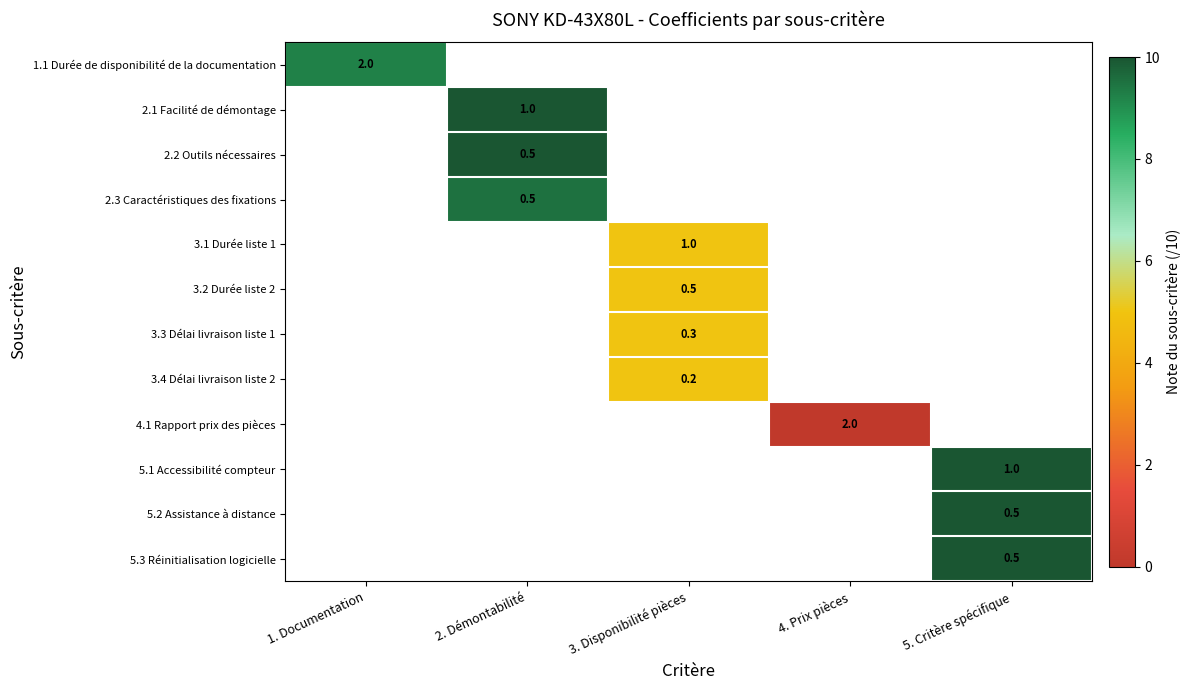

At 2. Démontabilité, list the series in order from smallest to largest.

2.3 Caractéristiques des fixations, 3.1 Durée liste 1, 3.2 Durée liste 2, 3.3 Délai livraison liste 1, 3.4 Délai livraison liste 2, 4.1 Rapport prix des pièces, 5.1 Accessibilité compteur, 5.2 Assistance à distance, 5.3 Réinitialisation logicielle, 1.1 Durée de disponibilité de la documentation, 2.1 Facilité de démontage, 2.2 Outils nécessaires